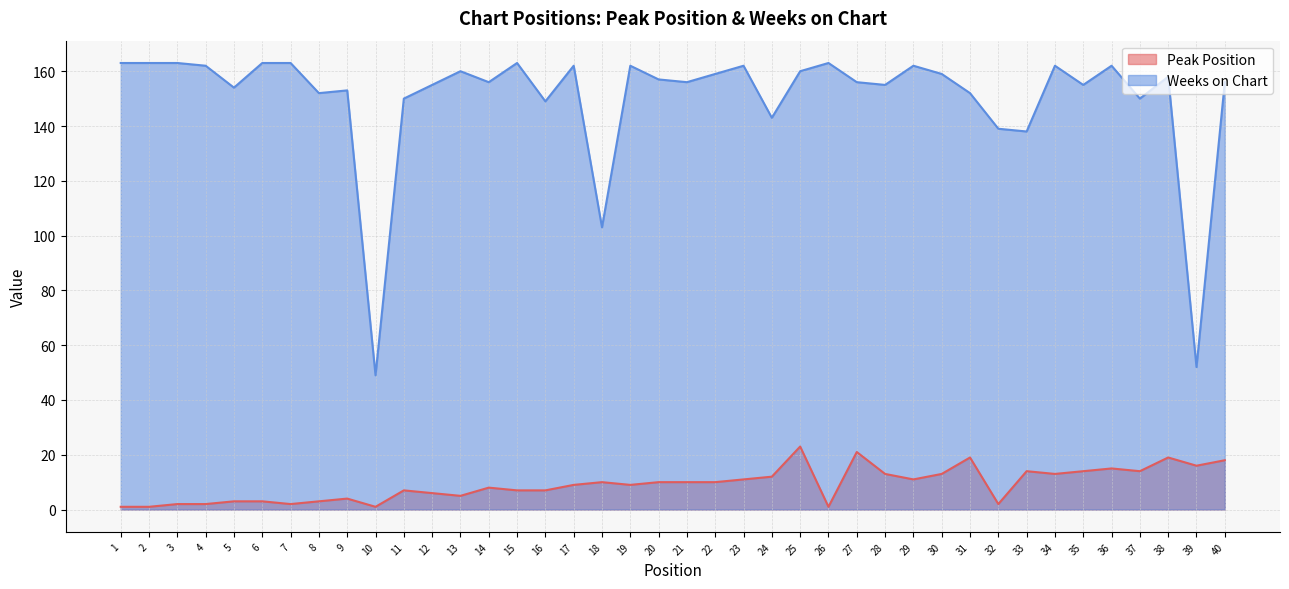

At which category is the sum across all series the highest?

25